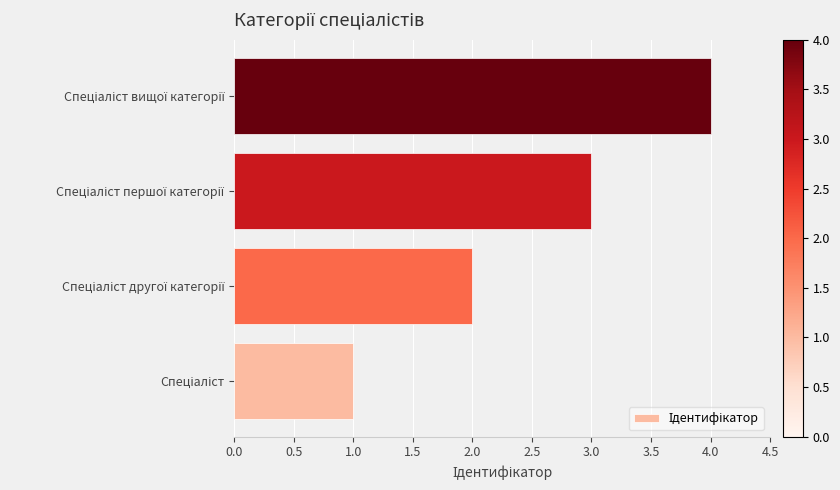

How many values are between 2 and 4?

3